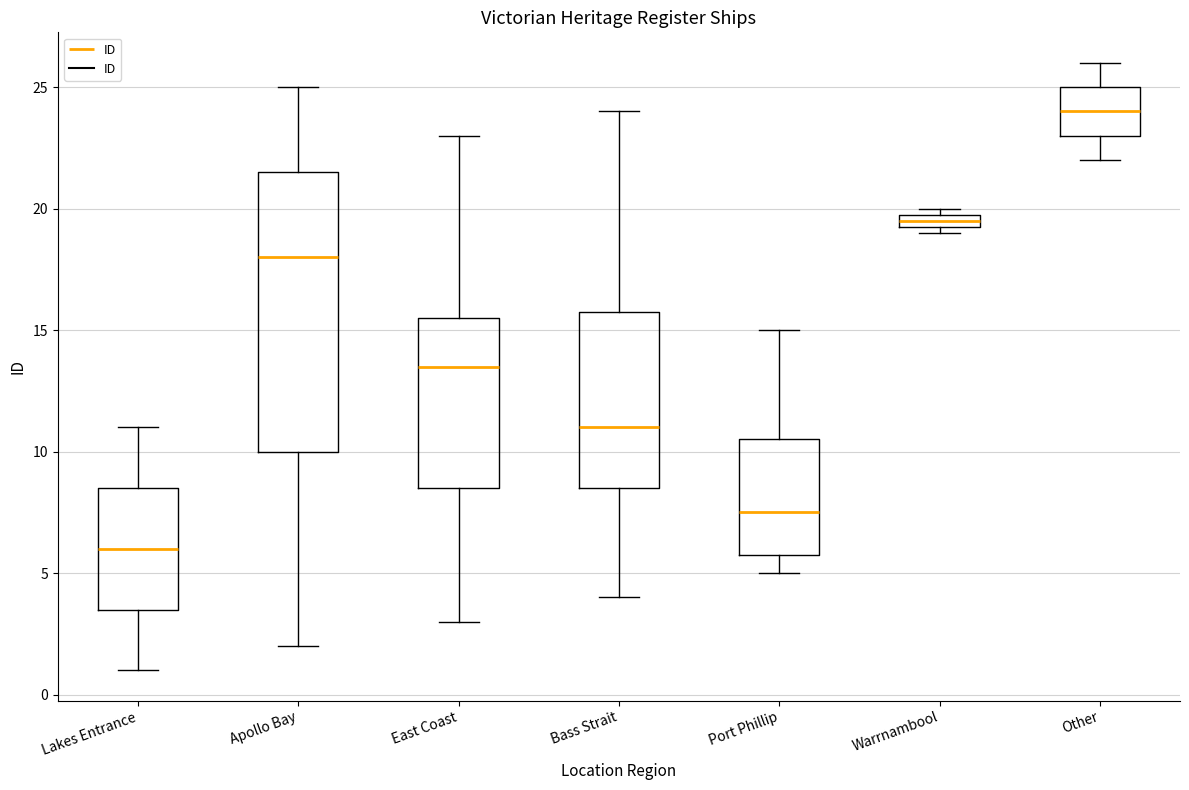

Which box has the lowest median line?

Lakes Entrance